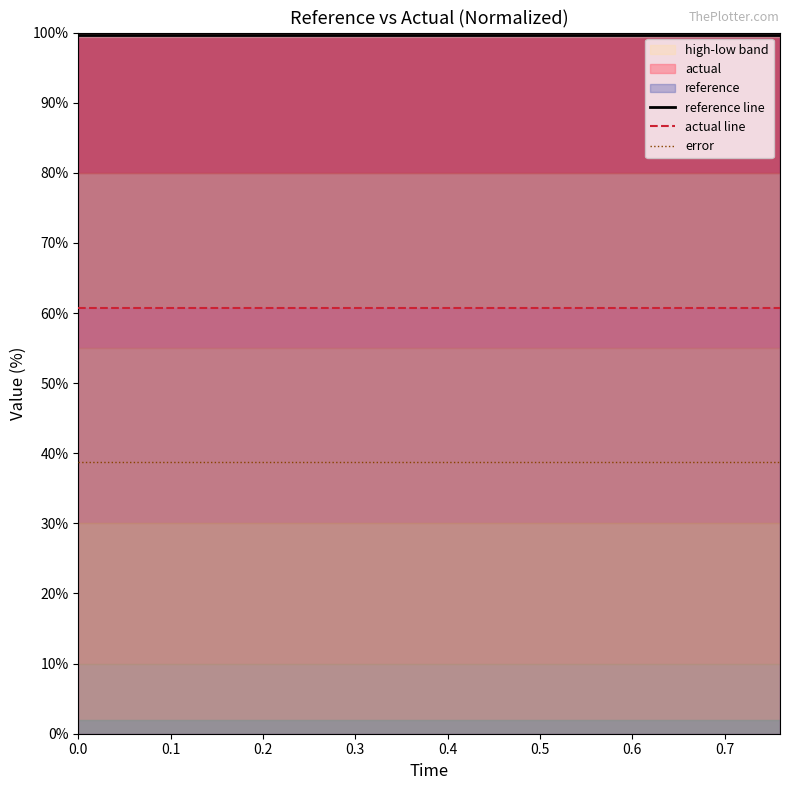

True or false: error and reference line cross at least once.

False